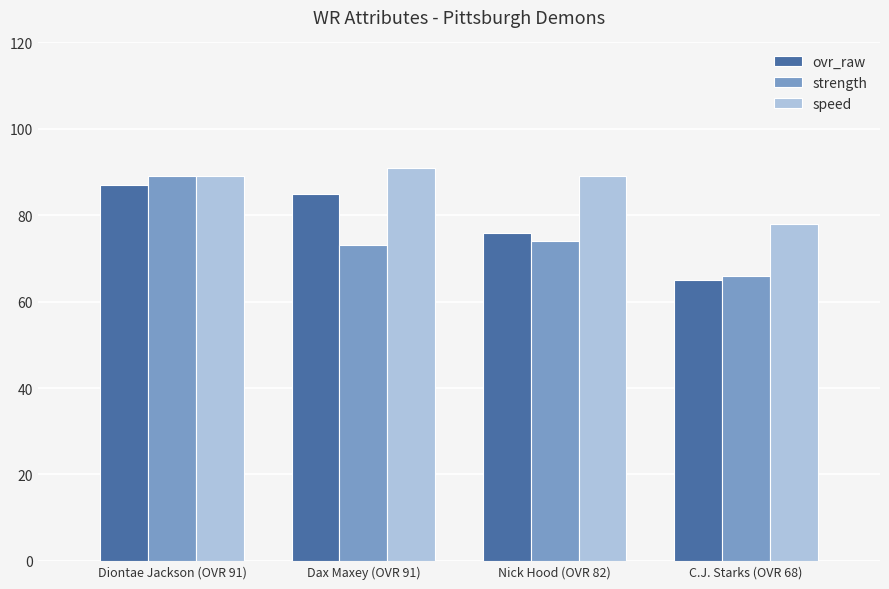

At how many categories does at least one series exceed 84?

3